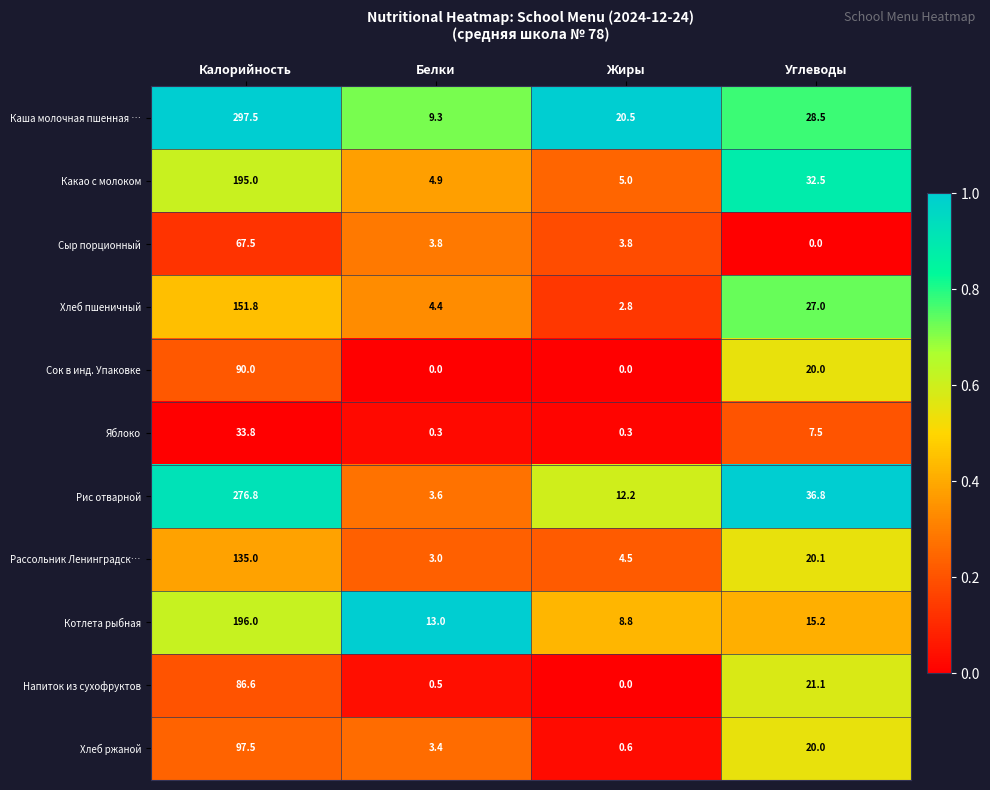

What is the difference between the highest and lowest values at Жиры?

20.5